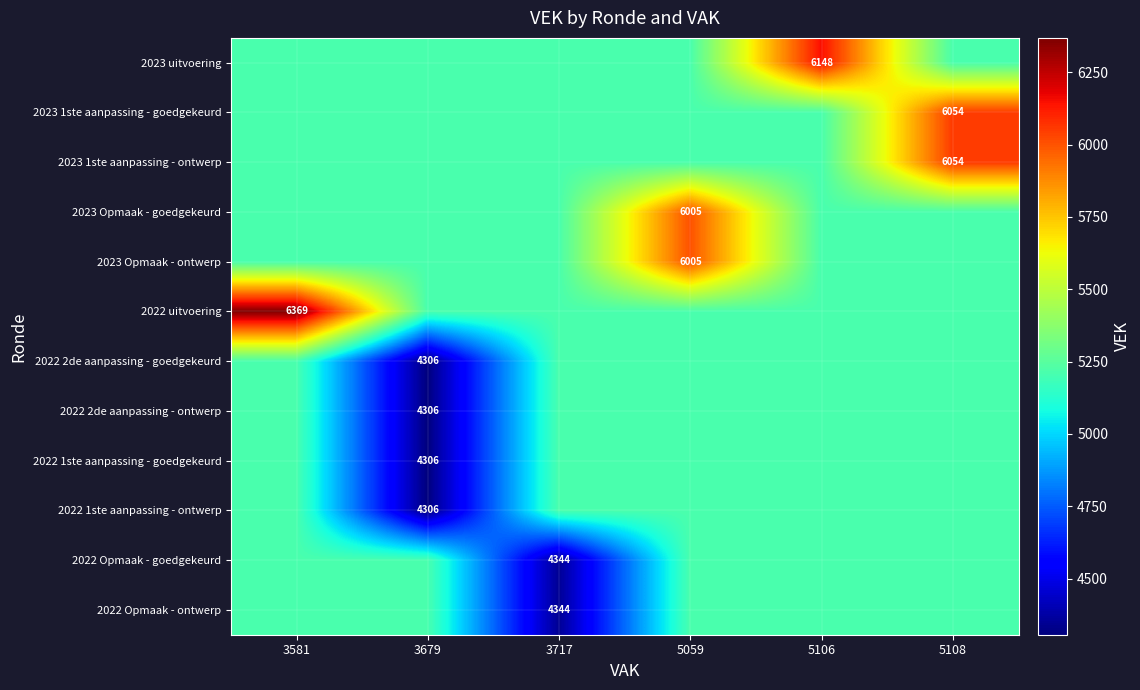

How many categories are shown in the chart?

6